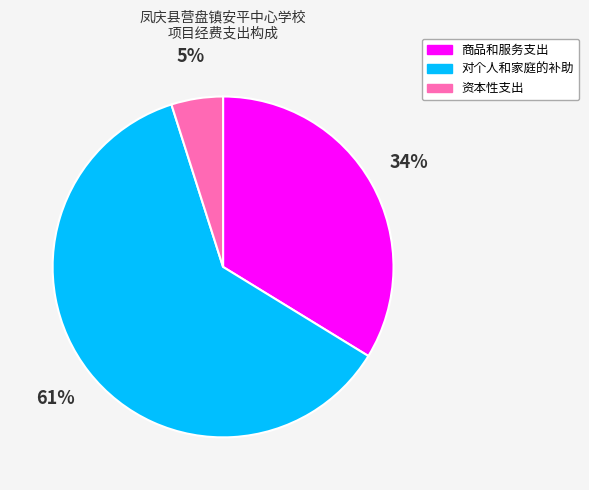

Which category accounts for the majority?

对个人和家庭的补助